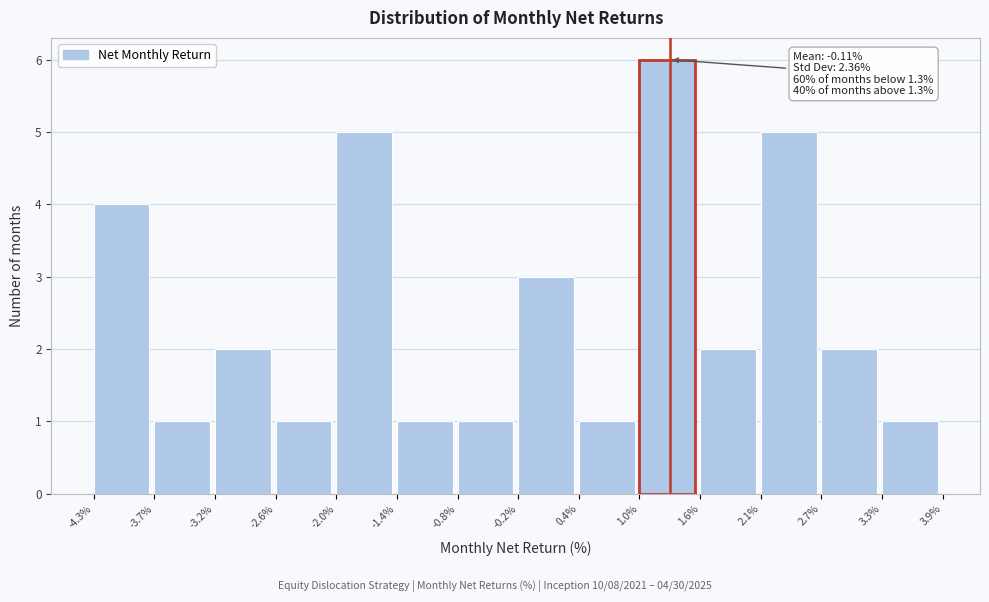

Which range on the x-axis has the tallest bar?

1.0% to 1.6%